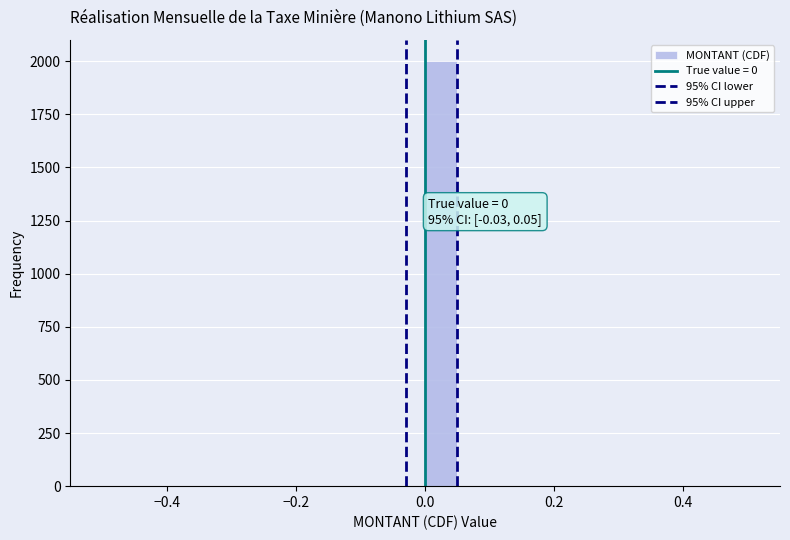

Read against the x-axis, roughly where is the centre of the tallest bar?

0.02